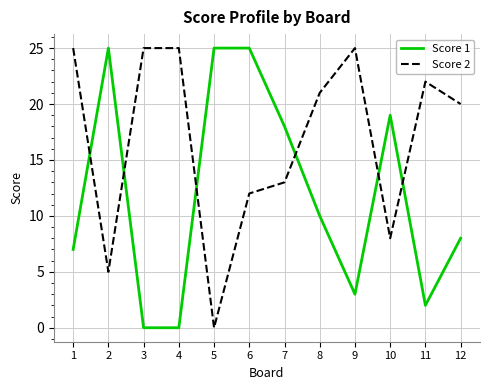

How many values in the Score 2 series are below 21?

6